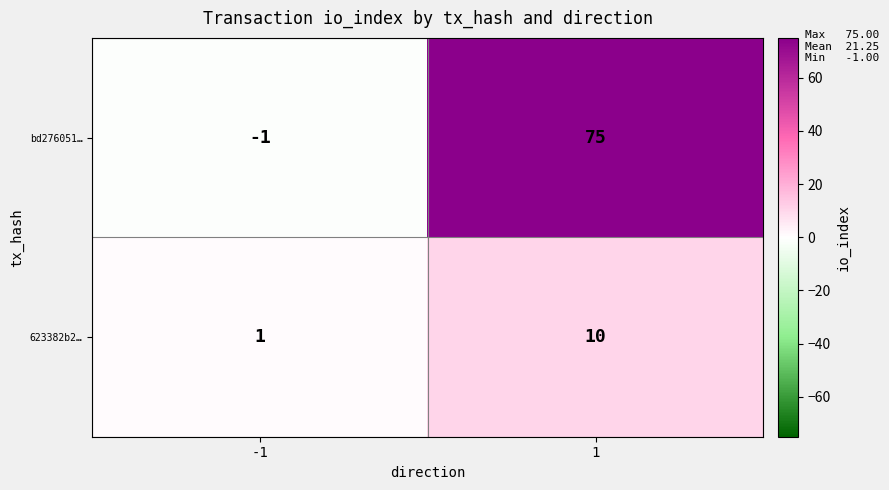

Rank the series at -1 from lowest to highest value.

bd276051…, 623382b2…